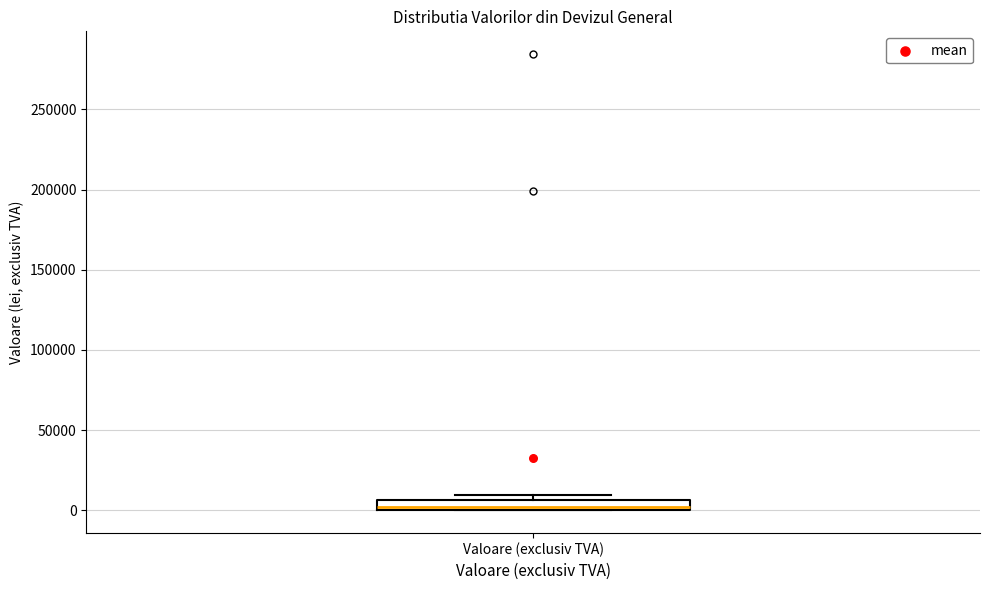

Where is the upper edge of the box for Valoare (exclusiv TVA) on the y-axis? The values are not printed on the chart, so give them approximately, as read against the axis.

5000